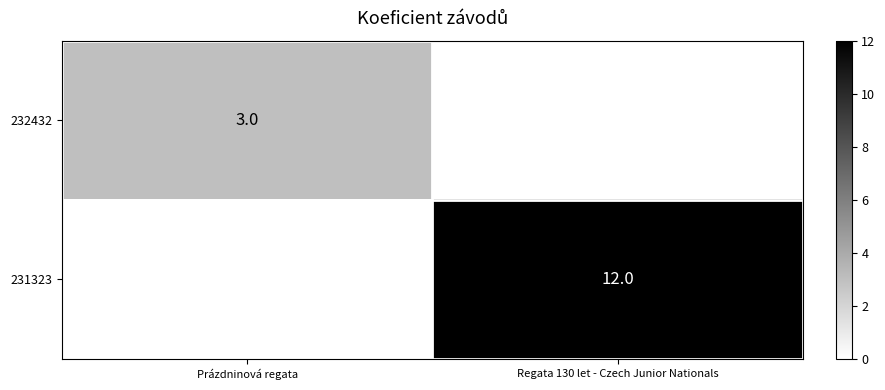

Where is 232432 nearest to the value 3?

Prázdninová regata